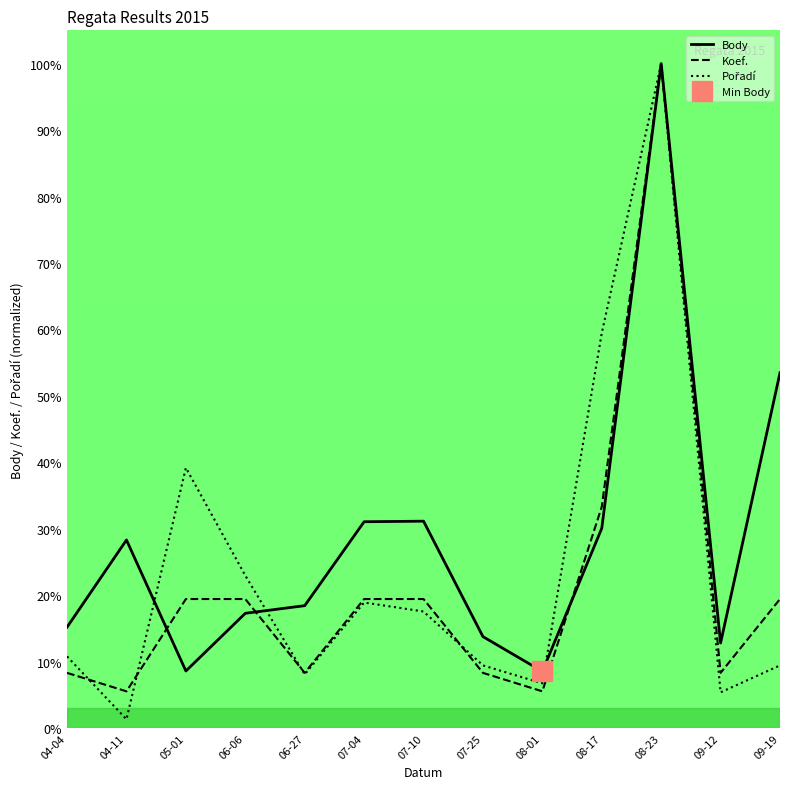

Between 06-06 and 07-10, which series saw the biggest shift?

Body